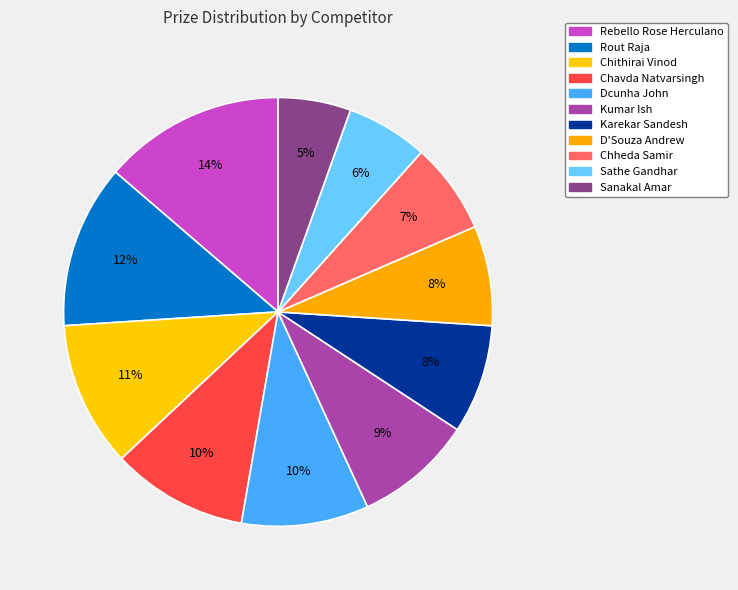

Is Sathe Gandhar the majority of the pie?

No